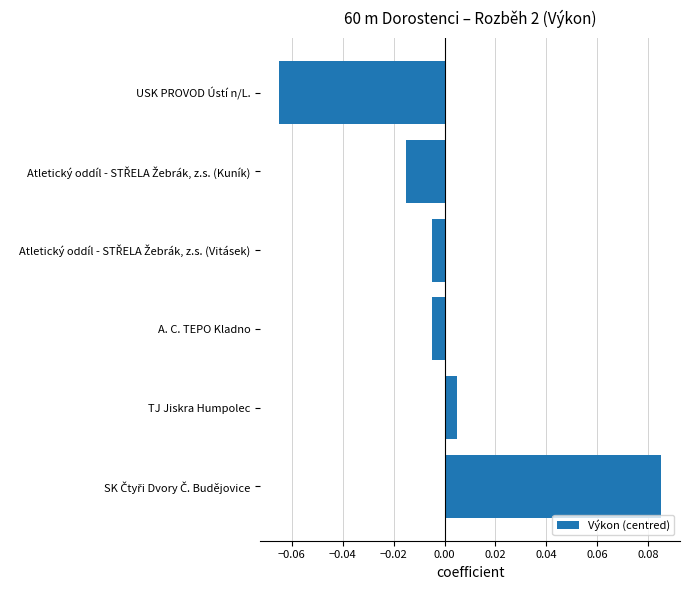

Which label corresponds to the smallest value in the chart?

USK PROVOD Ústí n/L.